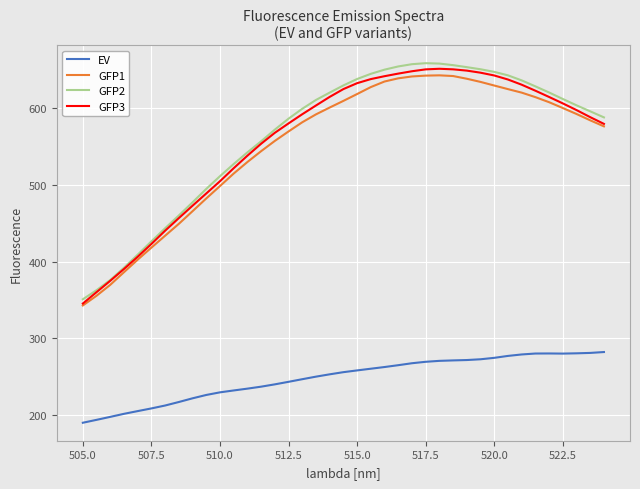

What is the greatest value displayed?

658.3